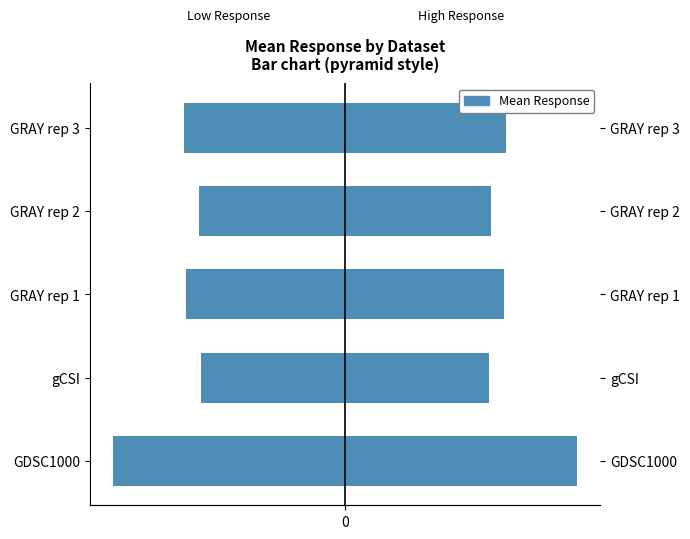

Reading left to right, extract all data points from this chart.

Mean Response (left): -80.9	-50.3	-55.6	-50.7	-56.1
Mean Response (right): 80.9	50.3	55.6	50.7	56.1